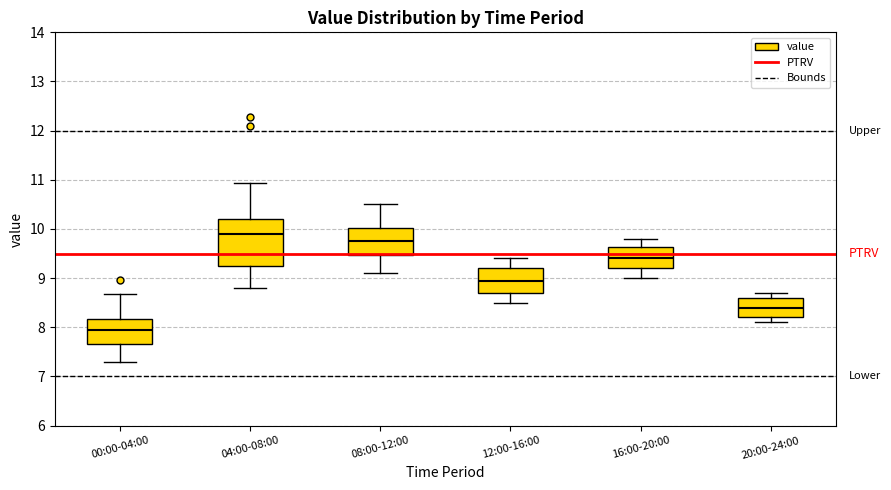

Comparing the boxes themselves (not the whiskers), which one is the tallest?

04:00-08:00